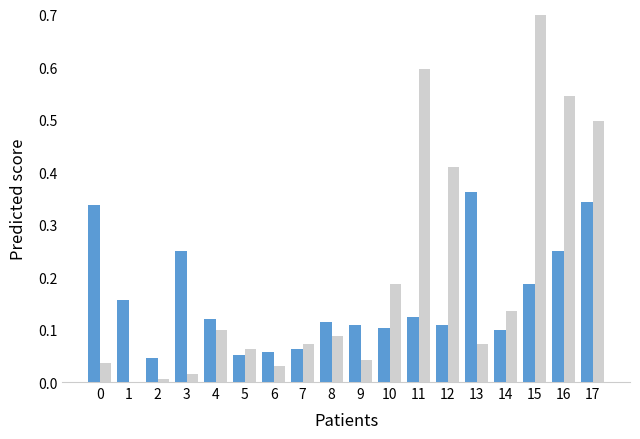

What is the value of the Citable Docs. (3years) bar at the 13th from the left?

0.4